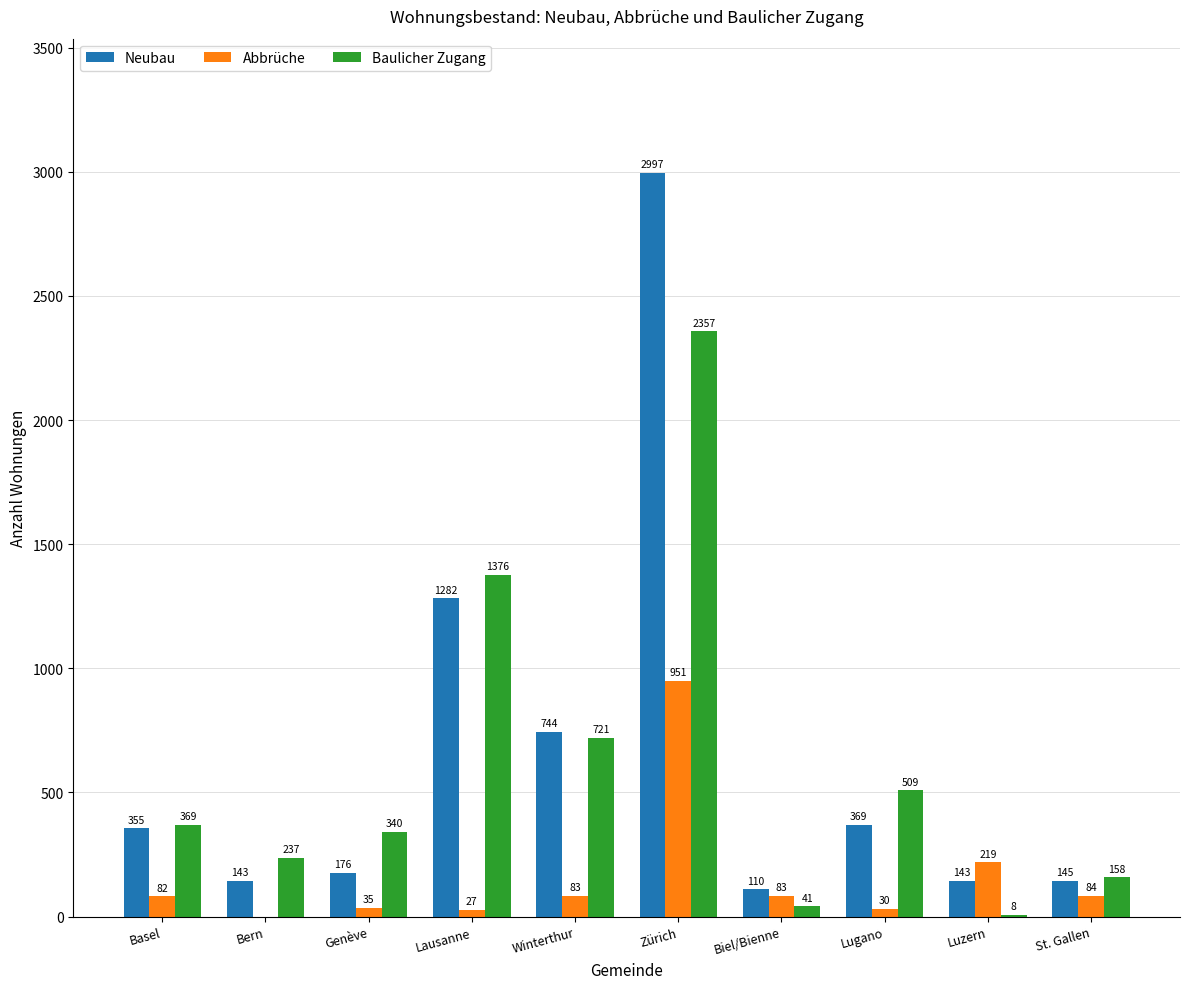

What is the sum of all Neubau values?

6464